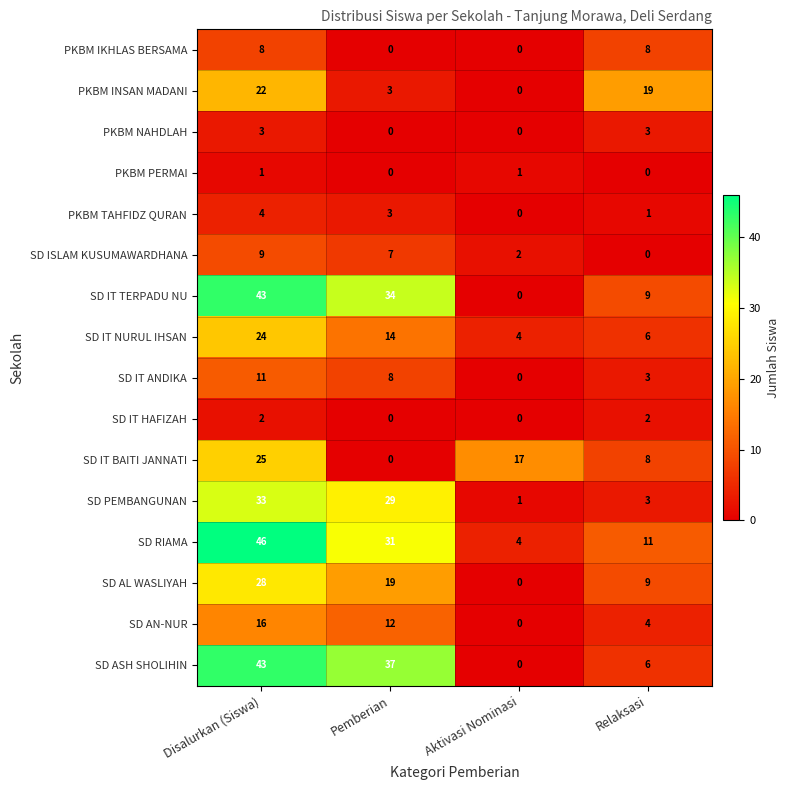

The SD ISLAM KUSUMAWARDHANA series shows 4 at Disalurkan (Siswa). True or false?

False